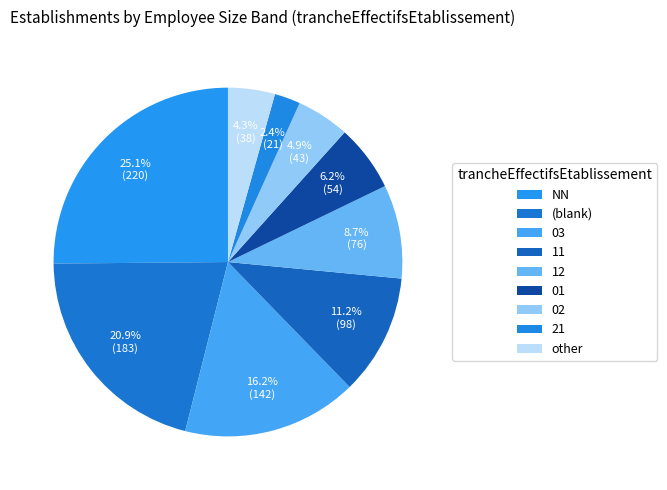

How many slices are in this pie chart?

9